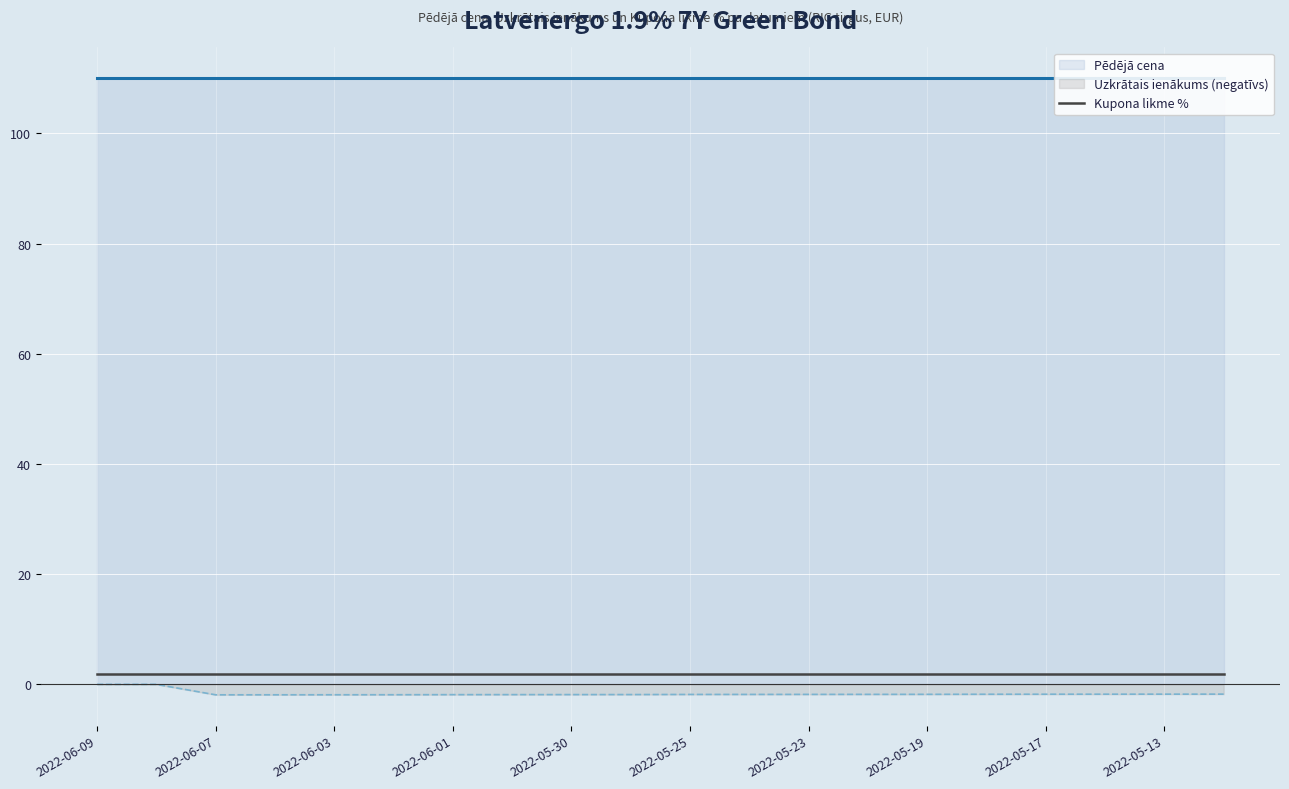

True or false: Pēdējā cena has more than 0 points higher than both neighbors.

False